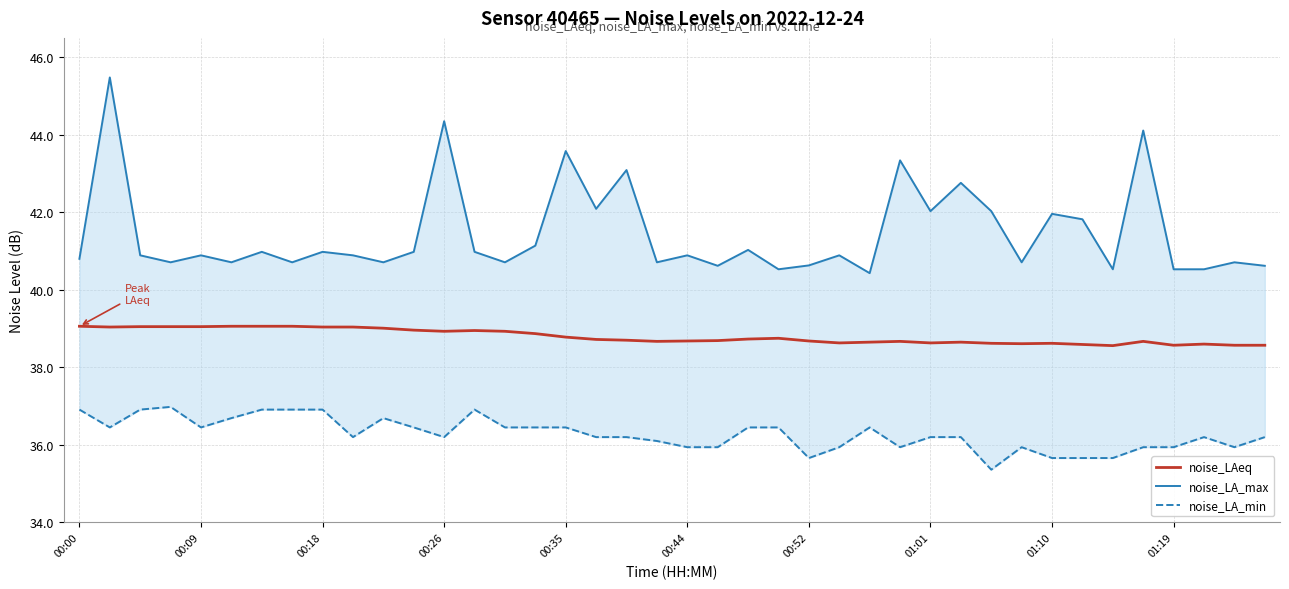

What is the highest value of the noise_LAeq series?

39.1